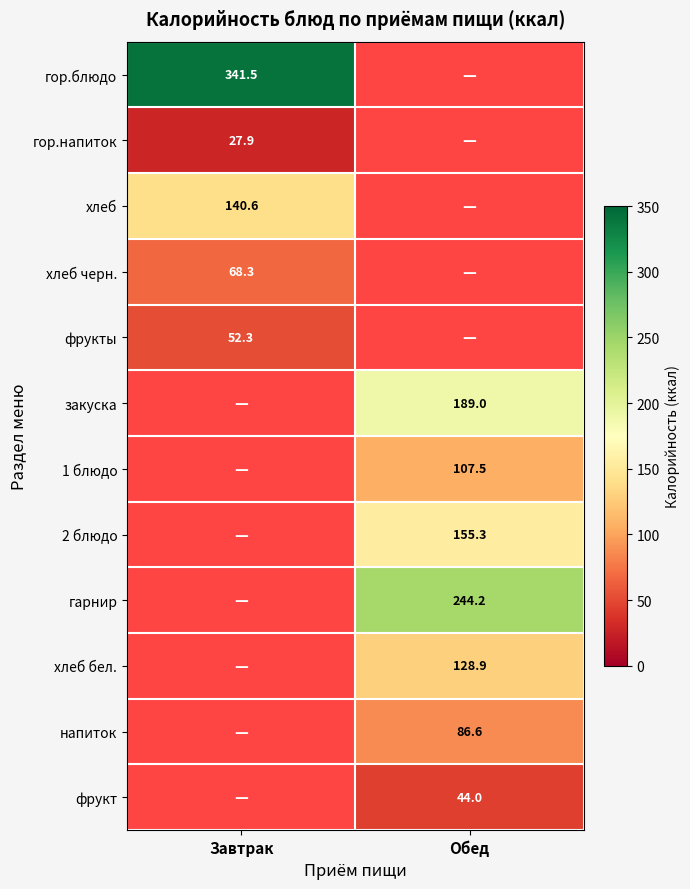

The 1 блюдо series shows 25.1 at Обед. True or false?

False